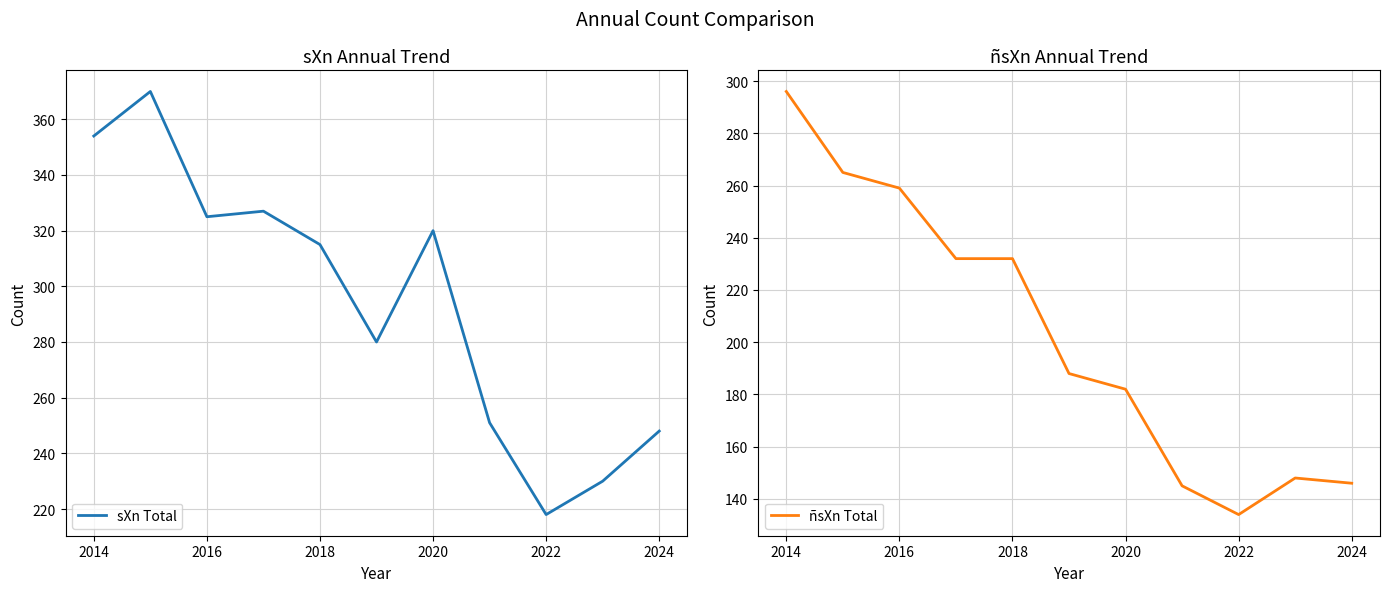

The sXn Total series shows 554 at 2020. True or false?

False